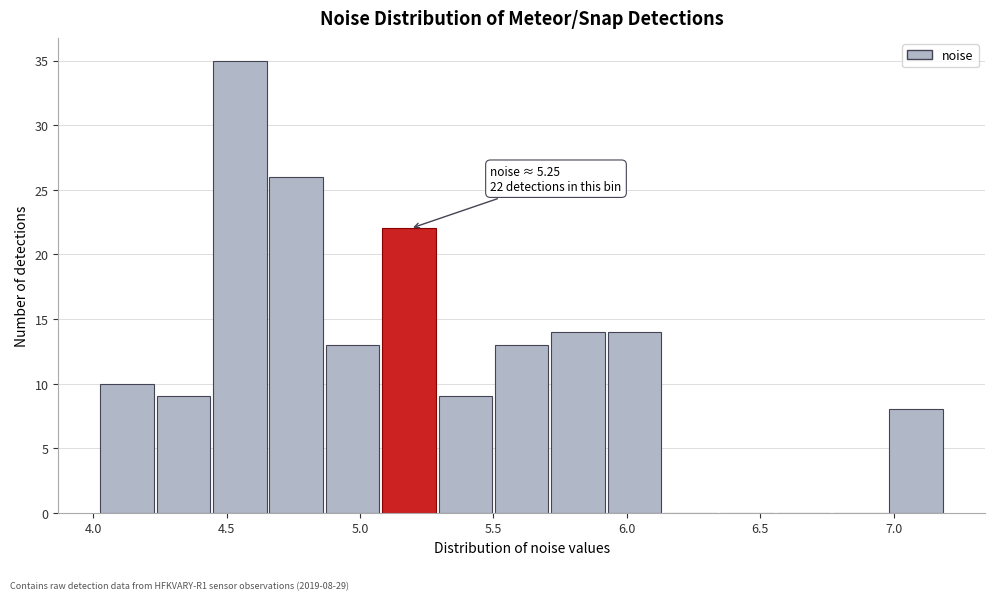

Which range on the x-axis has the tallest bar?

4.45 to 4.65